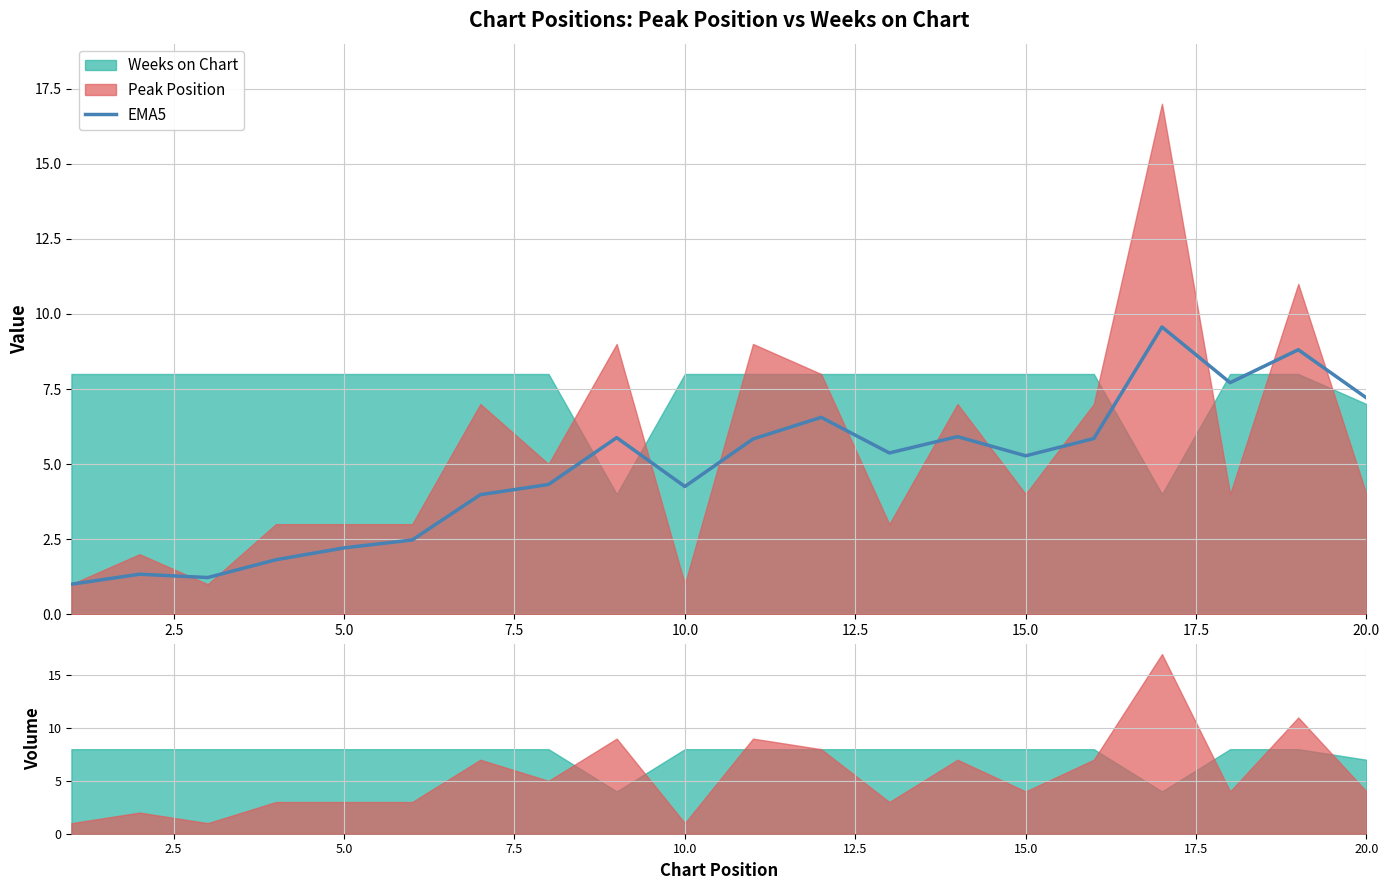

The value at 15.0 is 3.1. True or false?

False